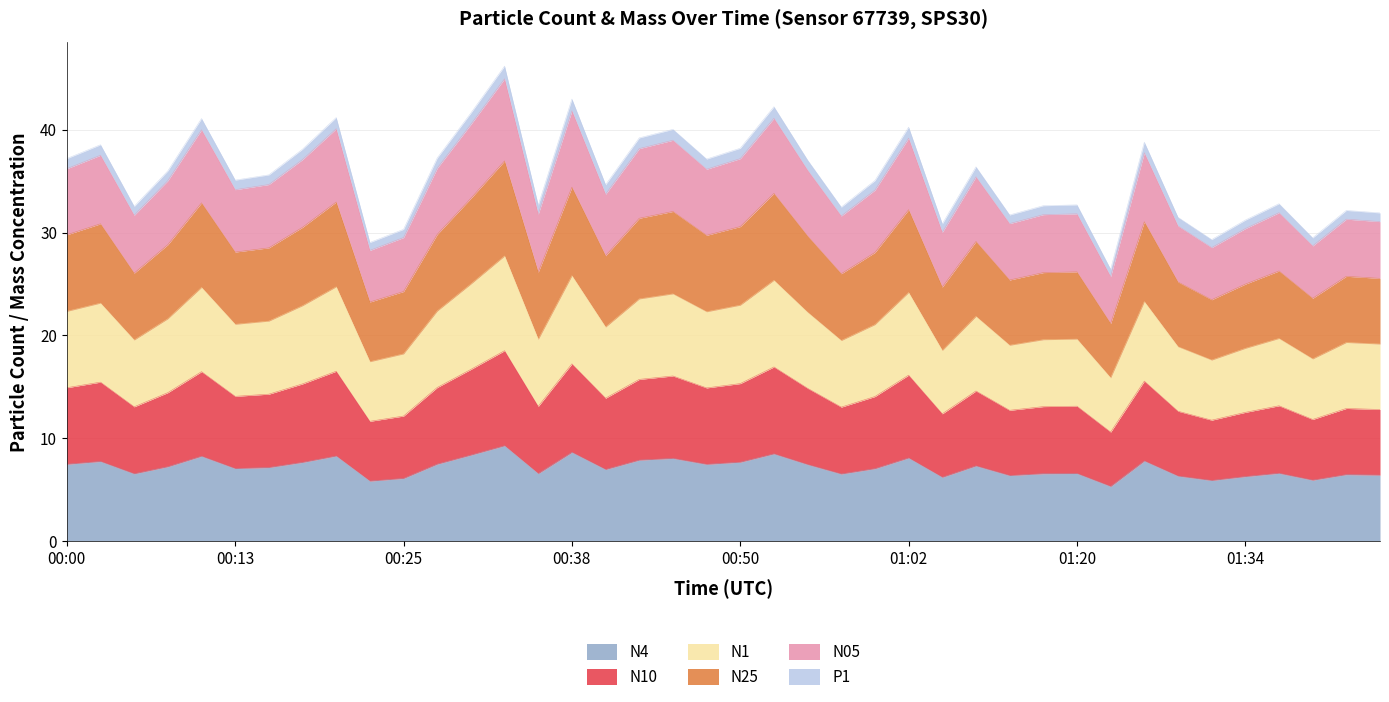

True or false: N25 and N05 cross at least once.

False